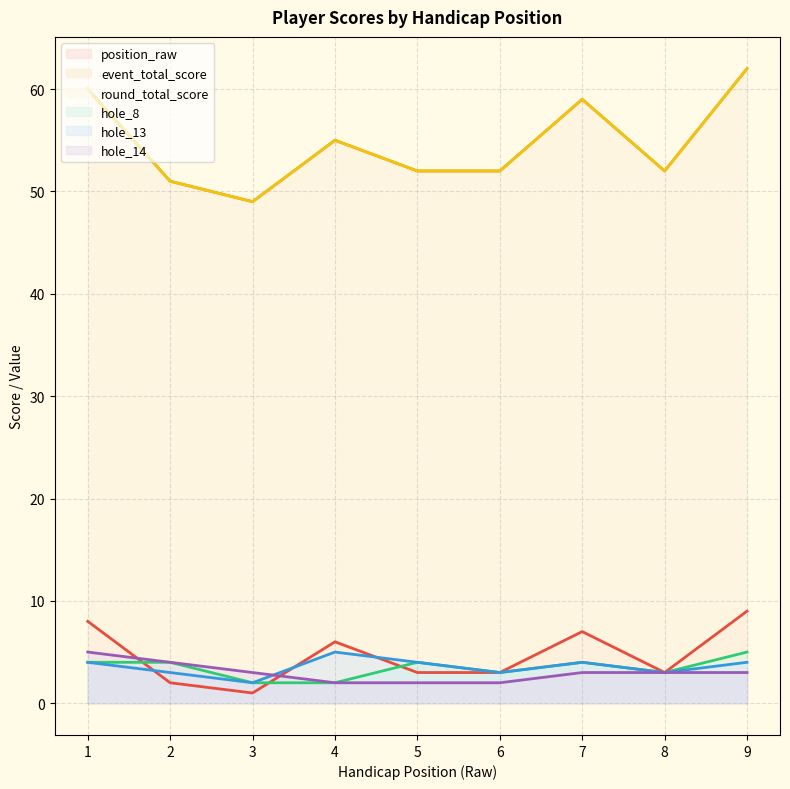

What is the average value of the hole_13 series?

4